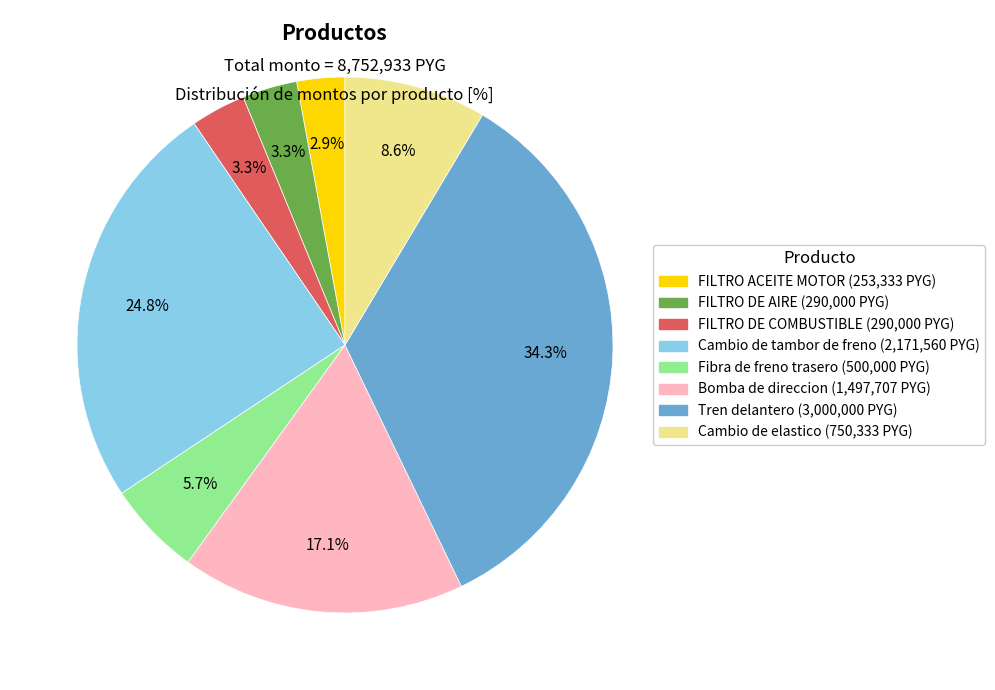

To the nearest percent, what portion does Cambio de elastico represent?

9%